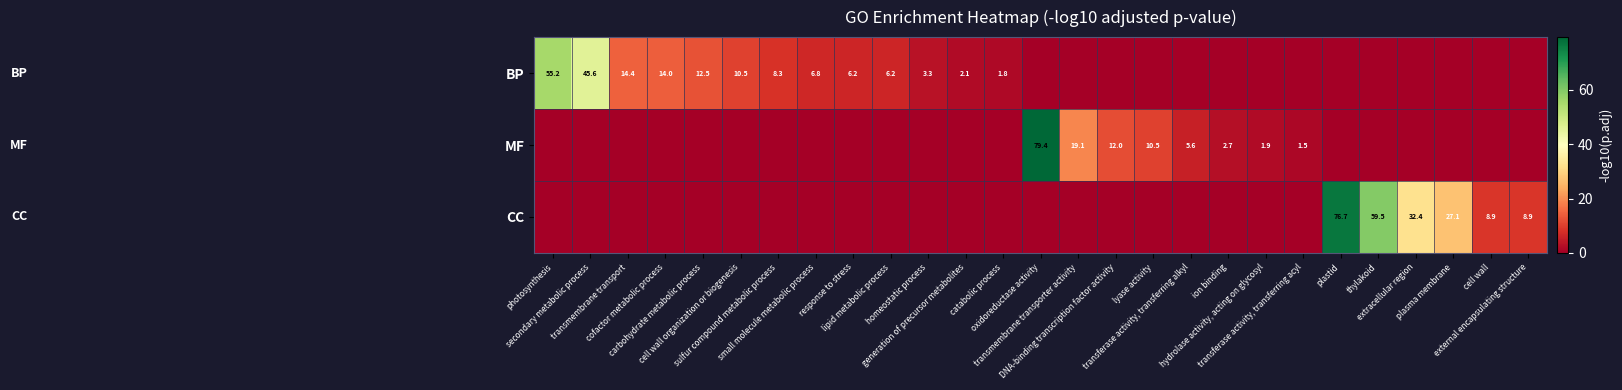

What is the maximum value for CC?

76.7